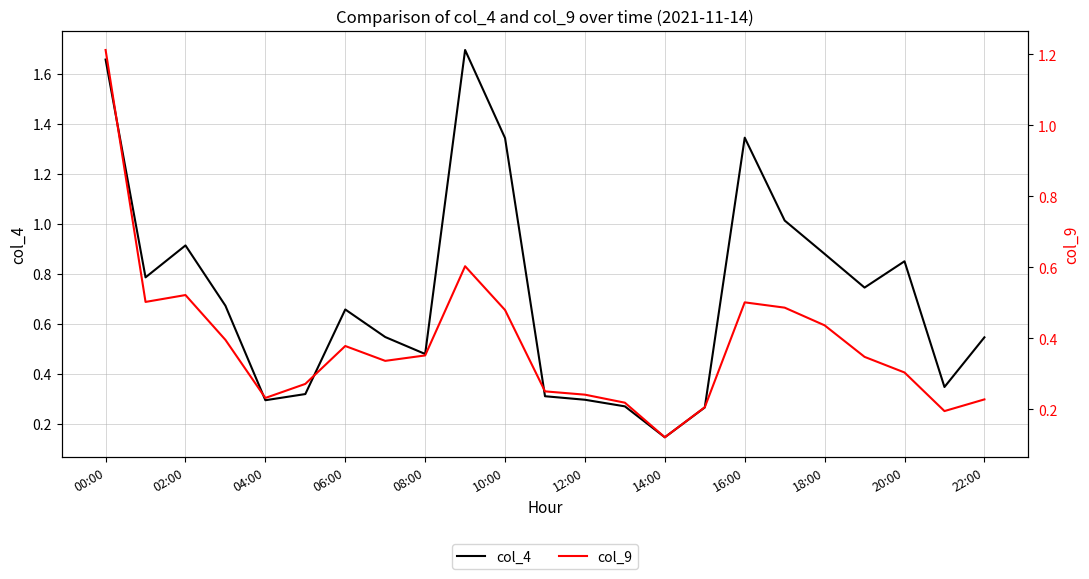

The col_4 series shows 0.6 at 00:00. True or false?

False